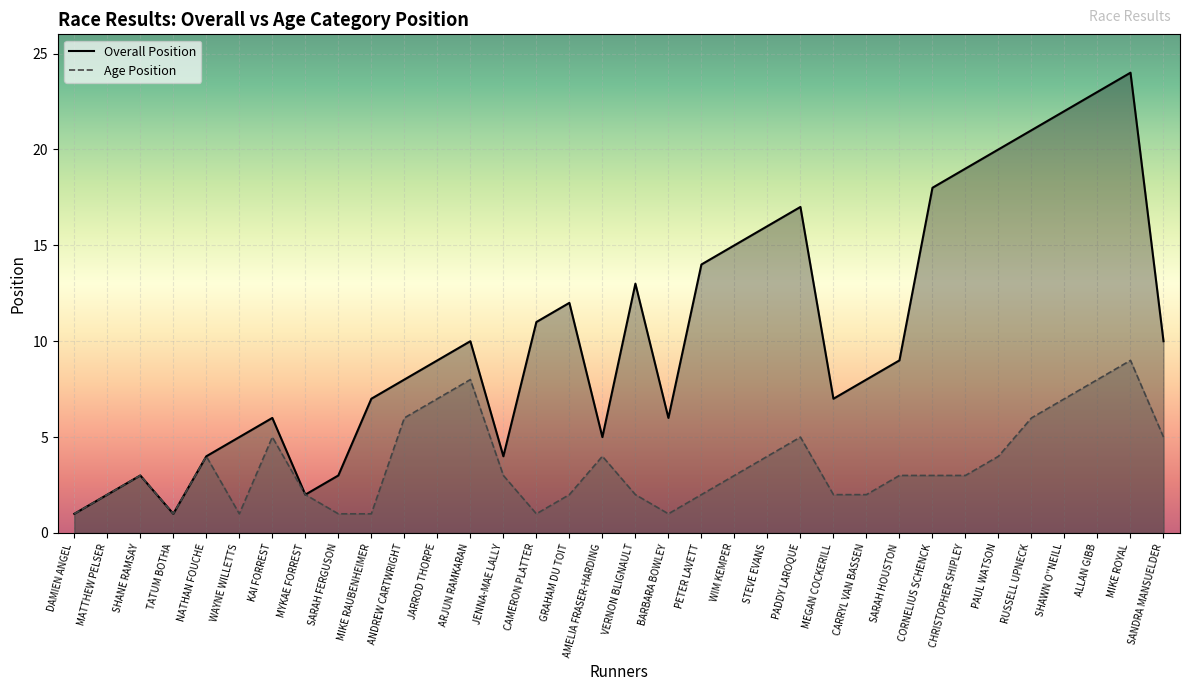

Is it true that Overall Position equals 16 at JARROD THORPE?

False